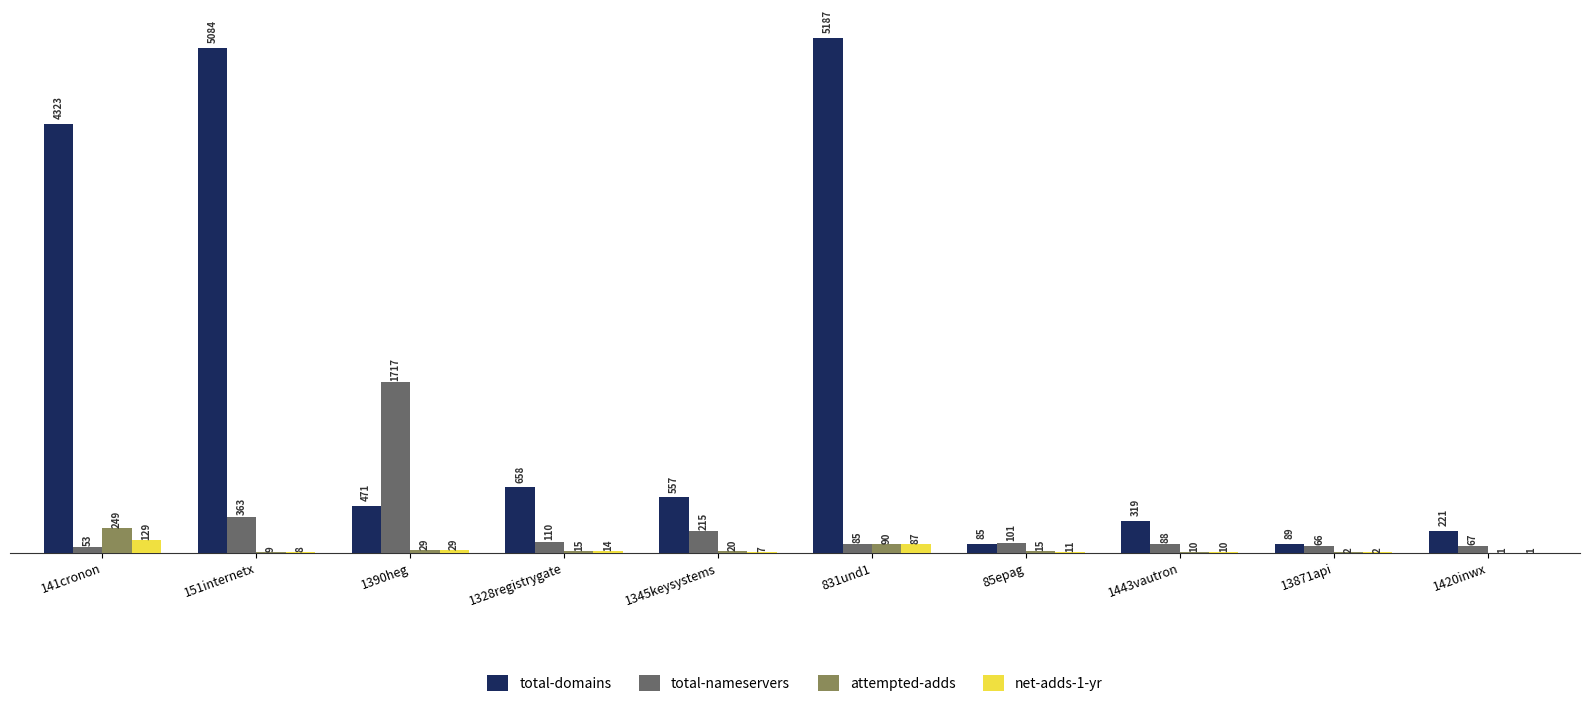

What is the sum of the attempted-adds values at 151internetx and 1420inwx?

10